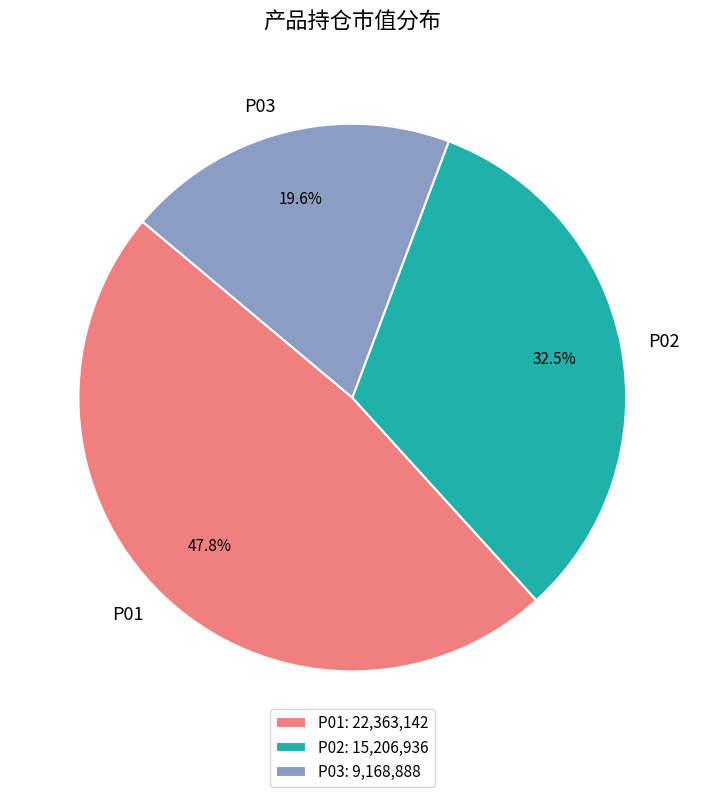

What is the ratio of the value at P01 to the value at P02?

1.5